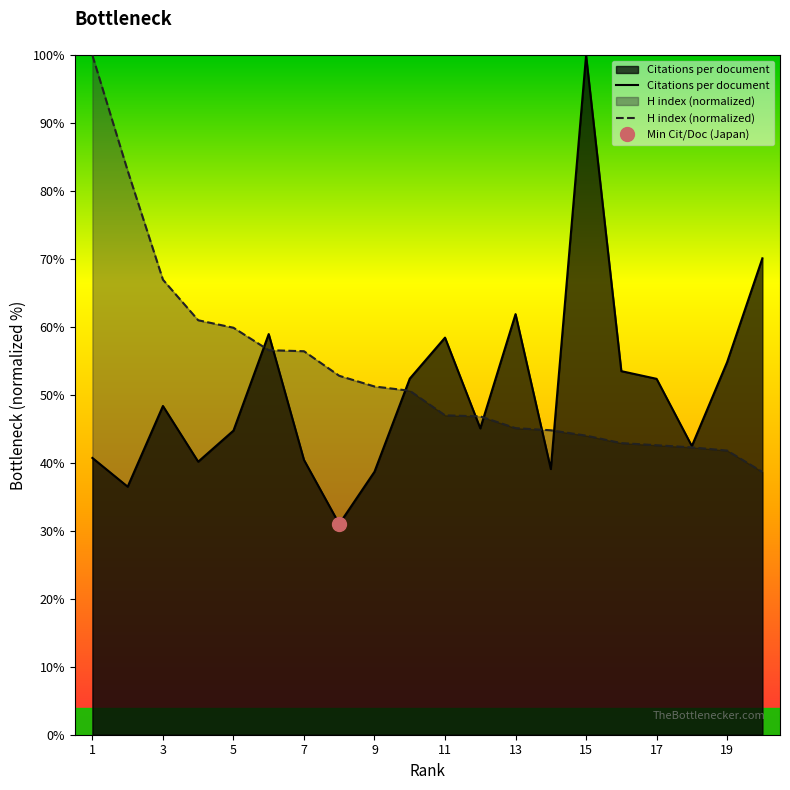

How many values in the Citations per document series are below 48?

10